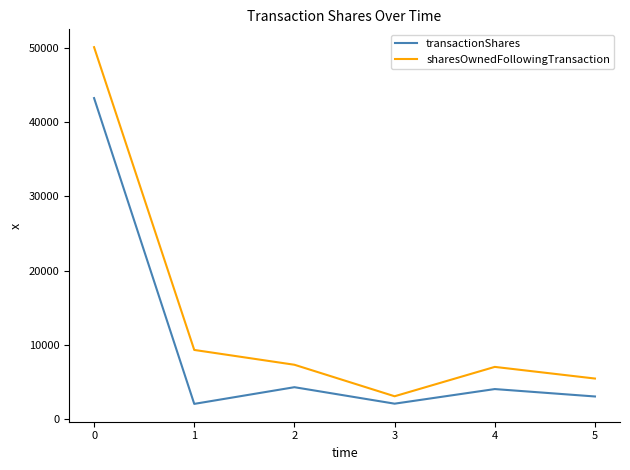

True or false: sharesOwnedFollowingTransaction and transactionShares cross at least once.

False